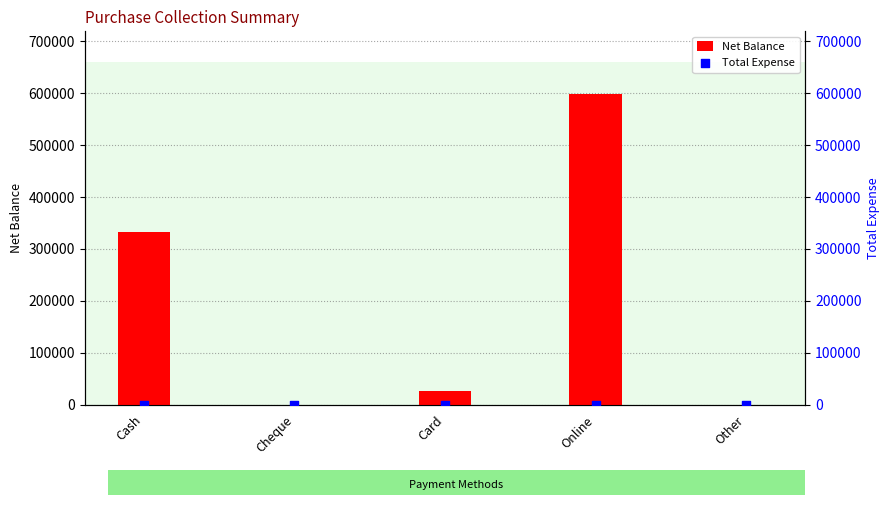

Is the value of Total Expense at Card greater than the value of Net Balance at Card?

No